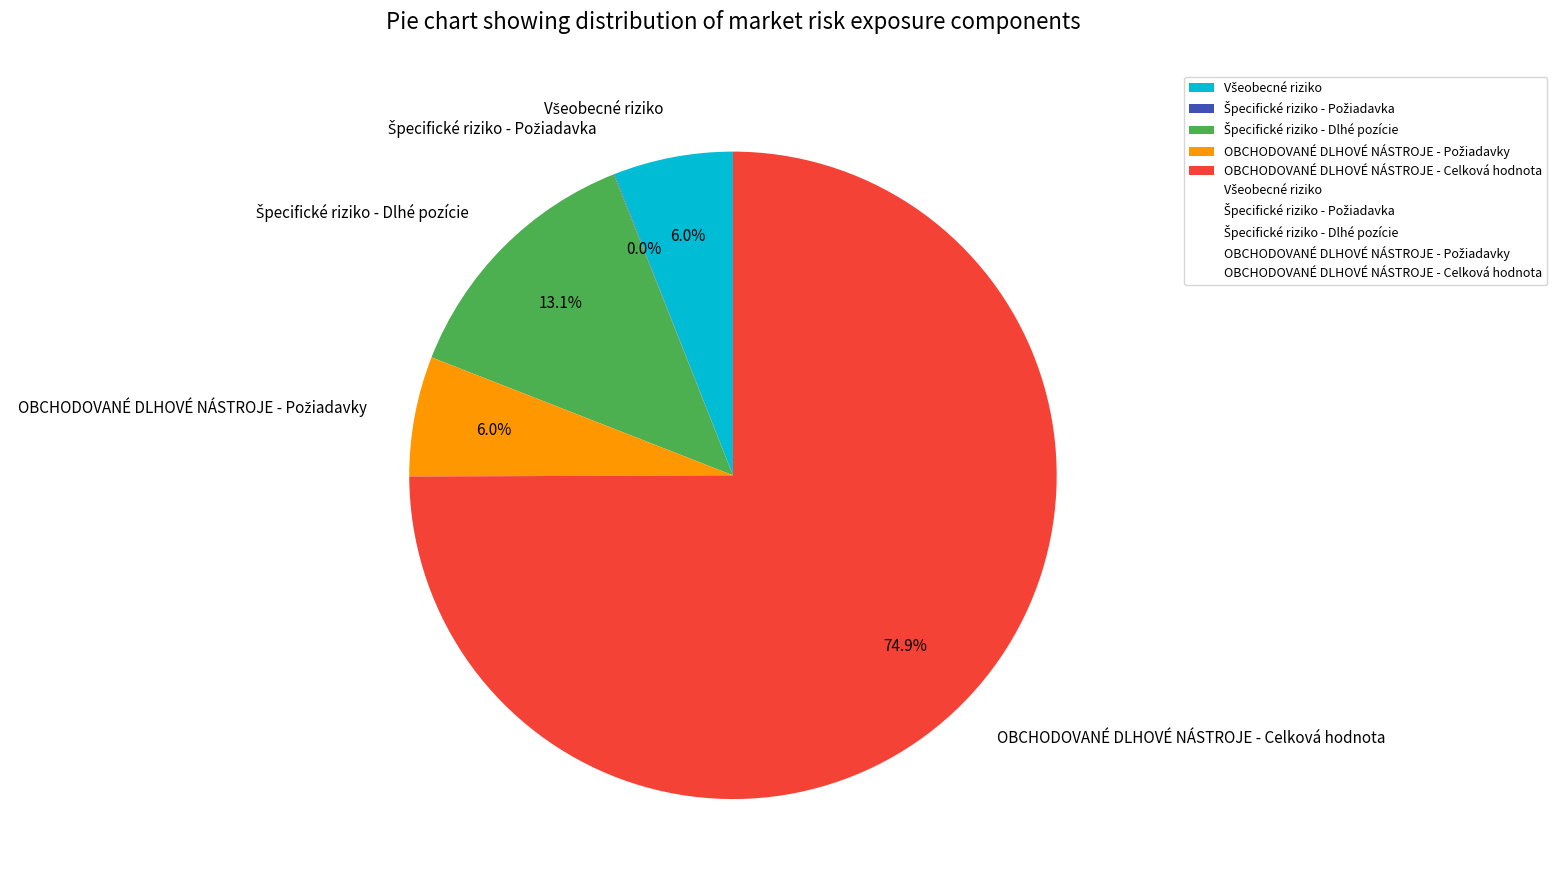

To the nearest percent, what is the difference between the largest and smallest slice percentages?

75%